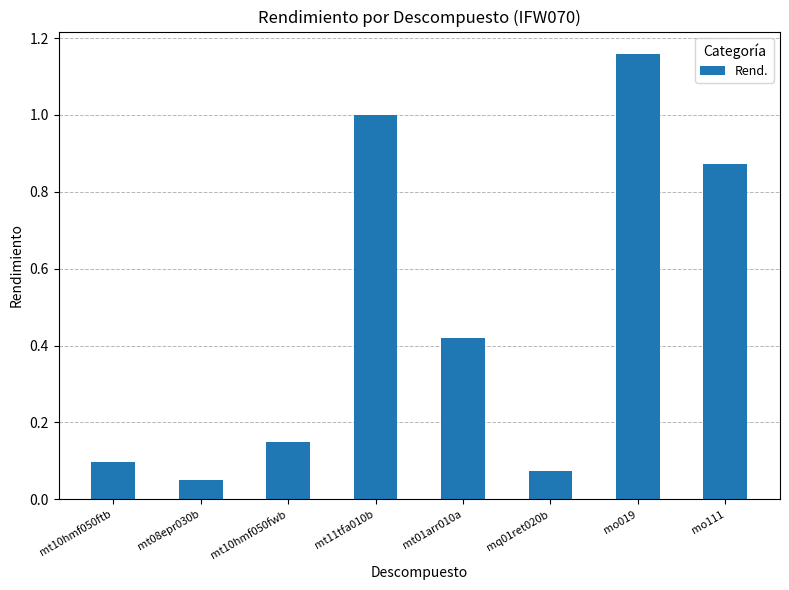

What is the difference between the maximum and minimum values?

1.1